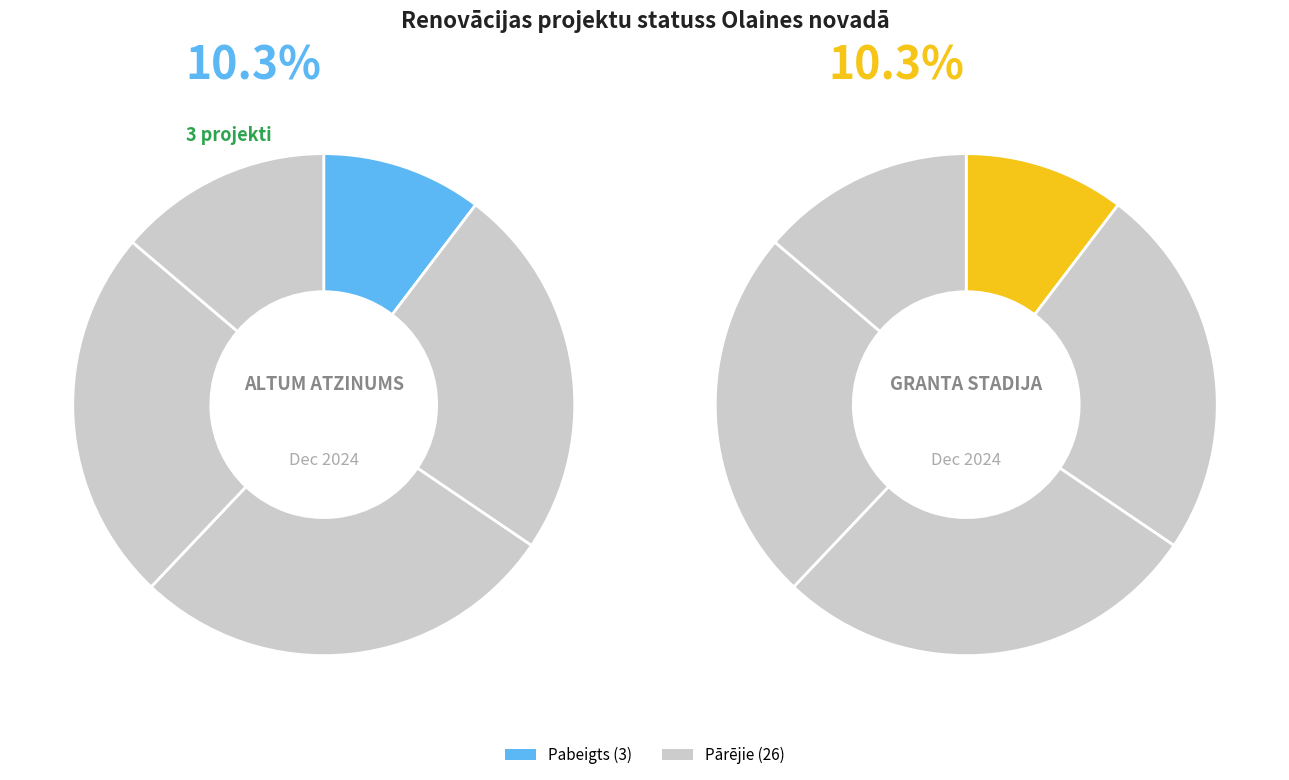

To the nearest percent, what is the difference between the largest and smallest slice percentages?

17%